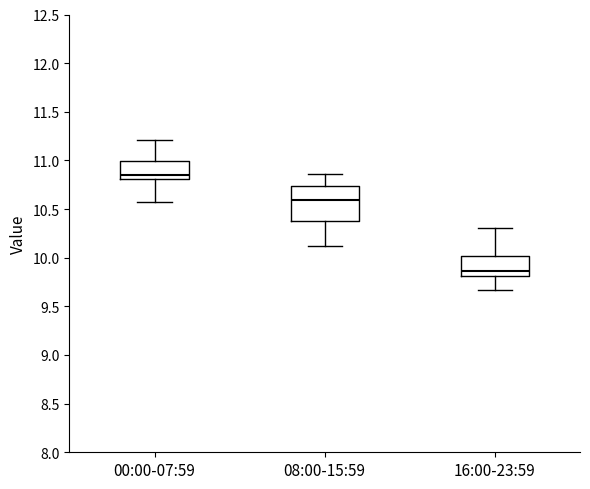

Reading left to right, transcribe this box plot: for each box, give where its median line is, the range the box spans, and where its two whiskers end, as read against the y-axis. The values are not printed on the chart, so give them approximately, as read against the axis.

00:00-07:59: median 10.85, box 10.80 to 11.00, whiskers 10.55 to 11.20
08:00-15:59: median 10.60, box 10.40 to 10.75, whiskers 10.10 to 10.85
16:00-23:59: median 9.85, box 9.80 to 10.00, whiskers 9.65 to 10.30